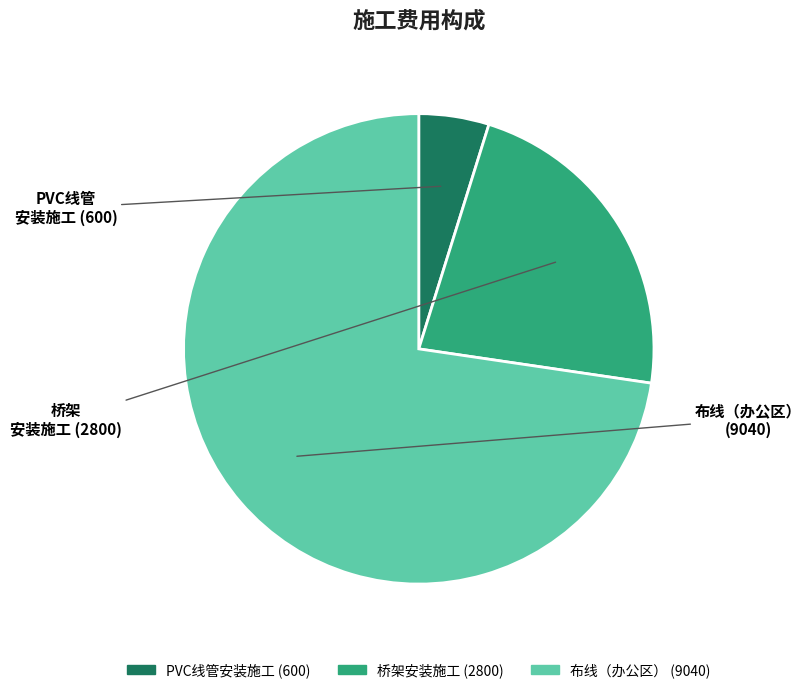

Is there a majority slice in this chart?

Yes